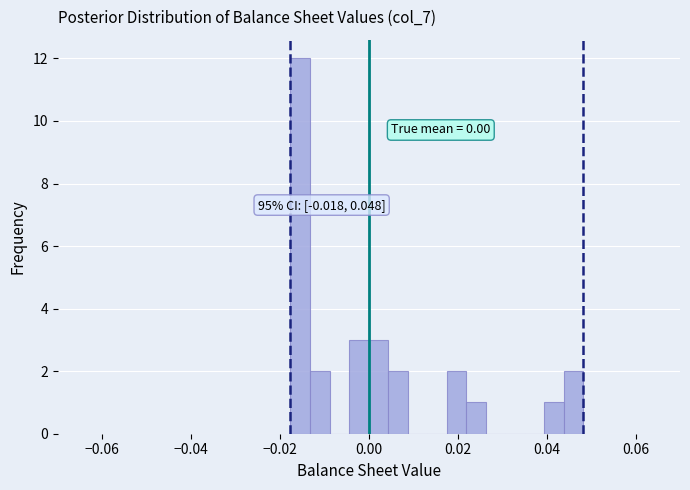

Read against the x-axis, roughly where is the centre of the tallest bar?

-0.016